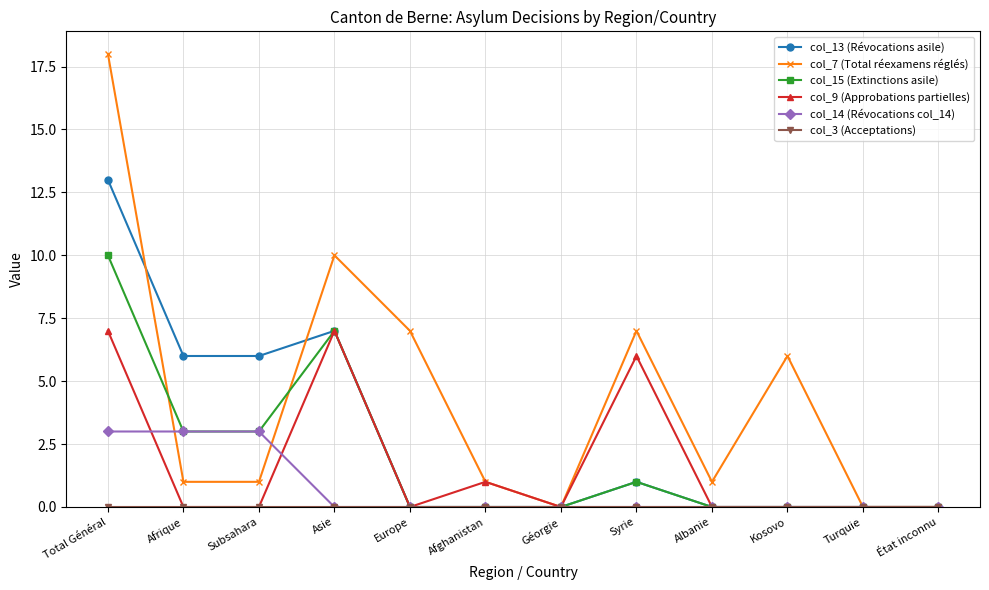

What is the total value across all series at Afrique?

13